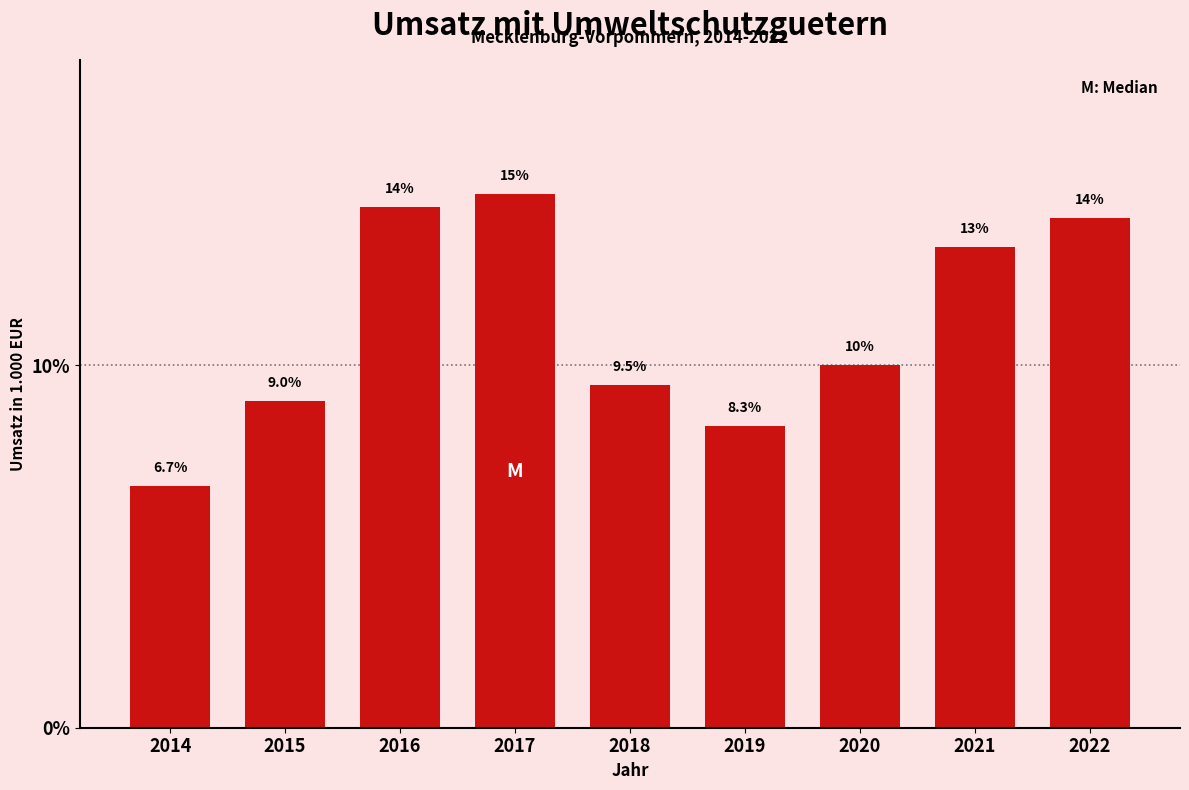

Reading left to right, what are all the values shown in this chart?

6.7	9.0	14.4	14.7	9.5	8.3	10.0	13.3	14.1